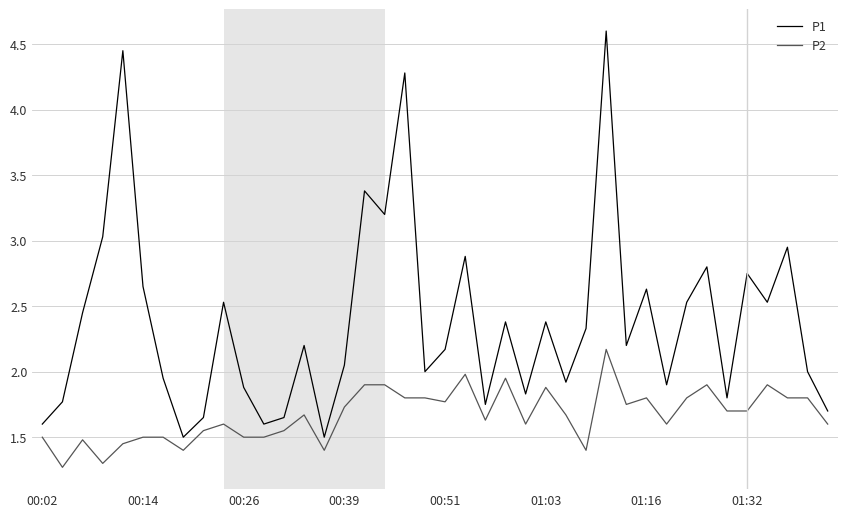

Which series has the widest spread of values?

P1